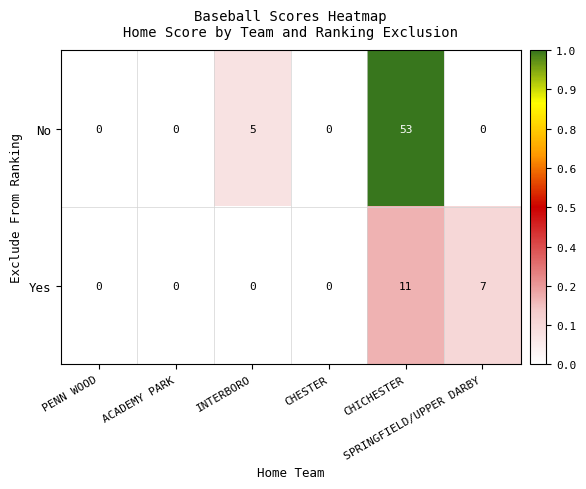

At how many categories does at least one series exceed 4?

3